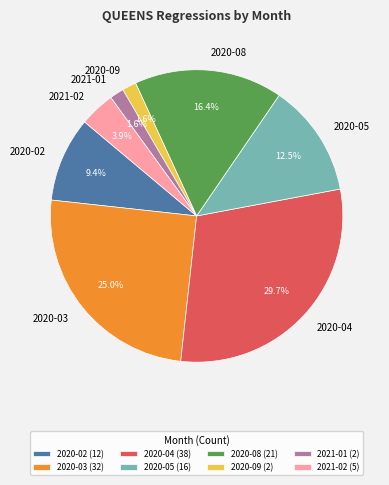

To the nearest percent, what portion does 2020-02 represent?

9%